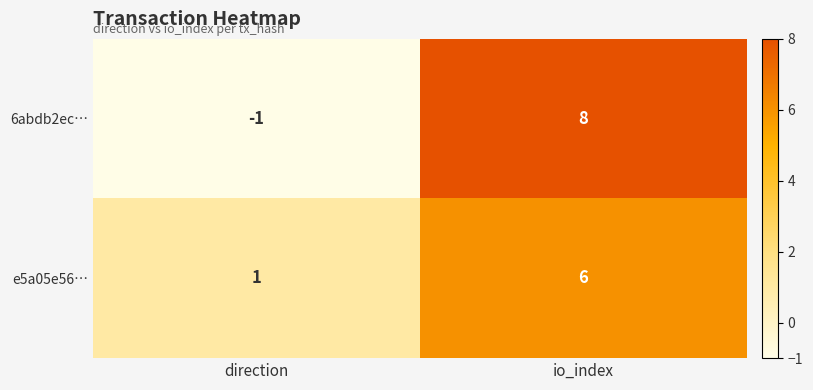

Reading left to right, what are all the values shown in this chart?

6abdb2ec…: direction=-1	io_index=8
e5a05e56…: direction=1	io_index=6